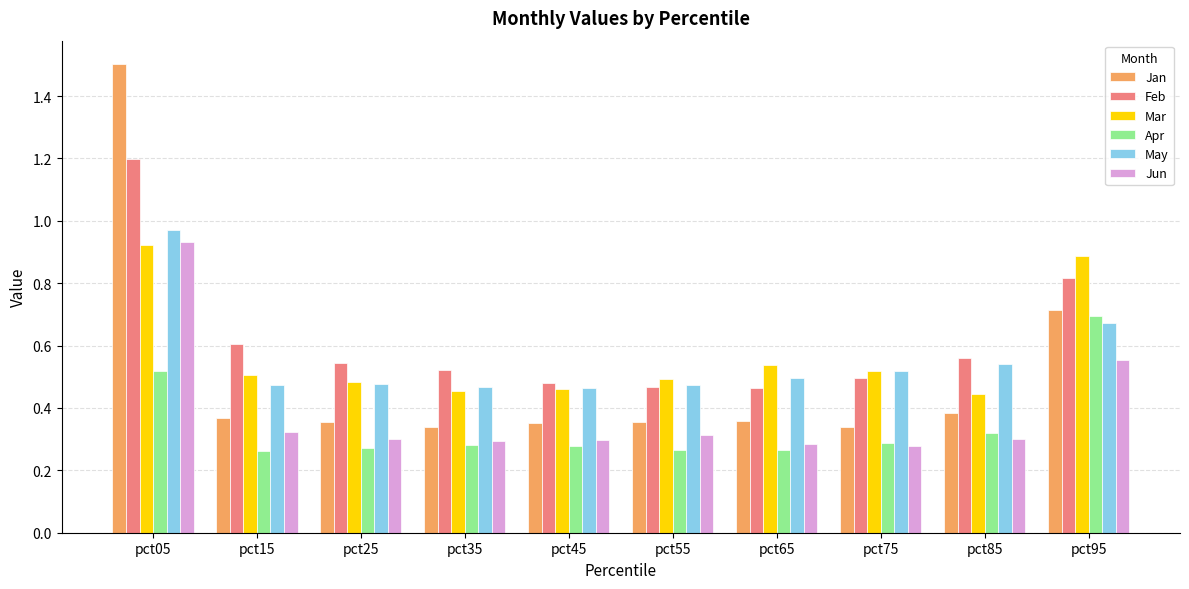

At which category does the chart reach its peak across all series?

pct05